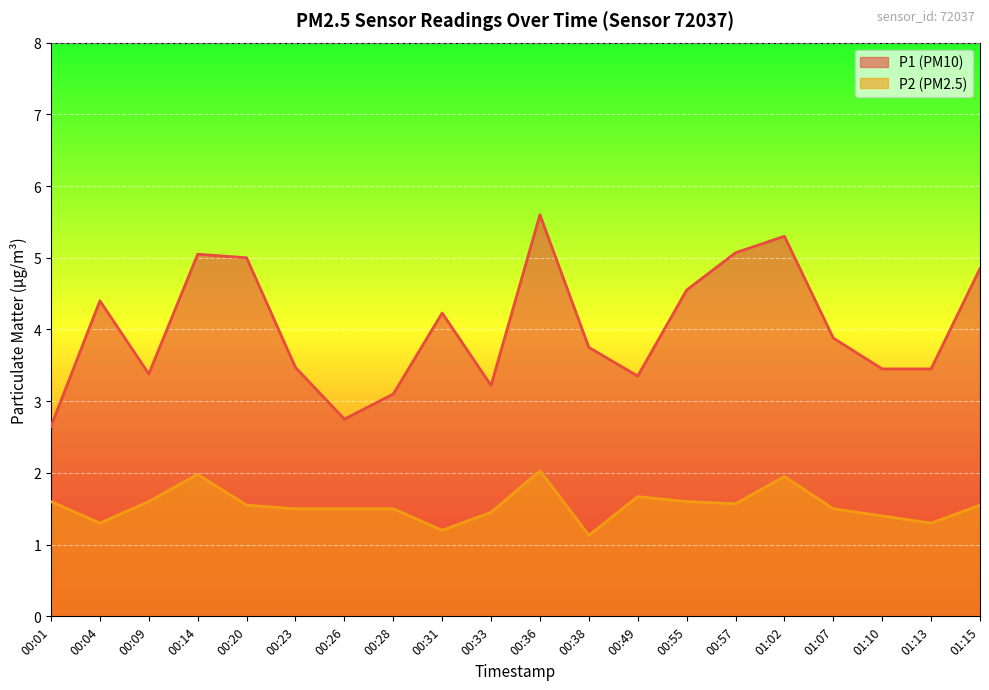

Where is P1 nearest to the value 4?

01:07